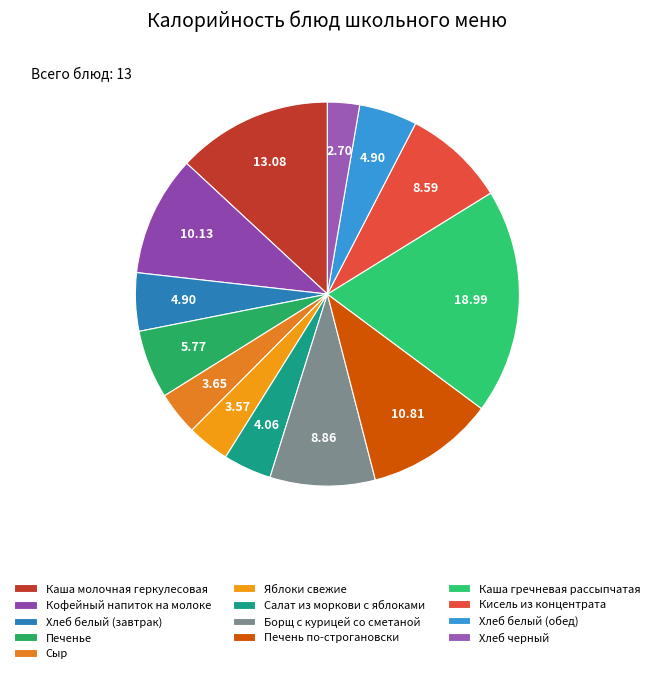

Count the number of slices in the pie.

13